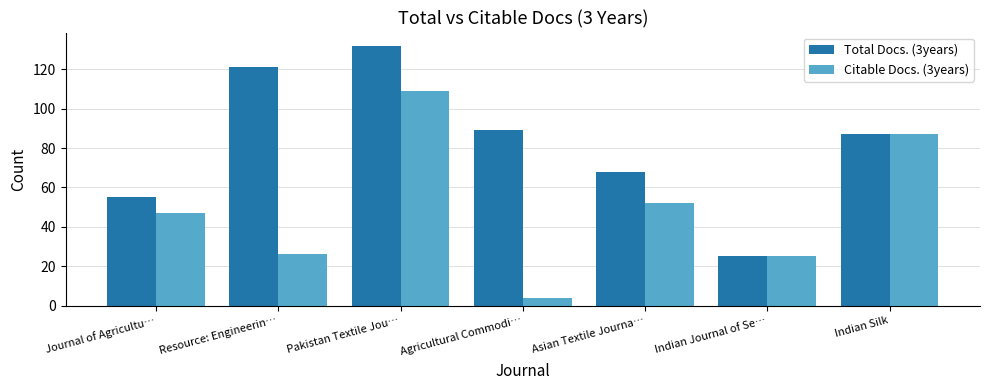

Are the bars horizontal?

No